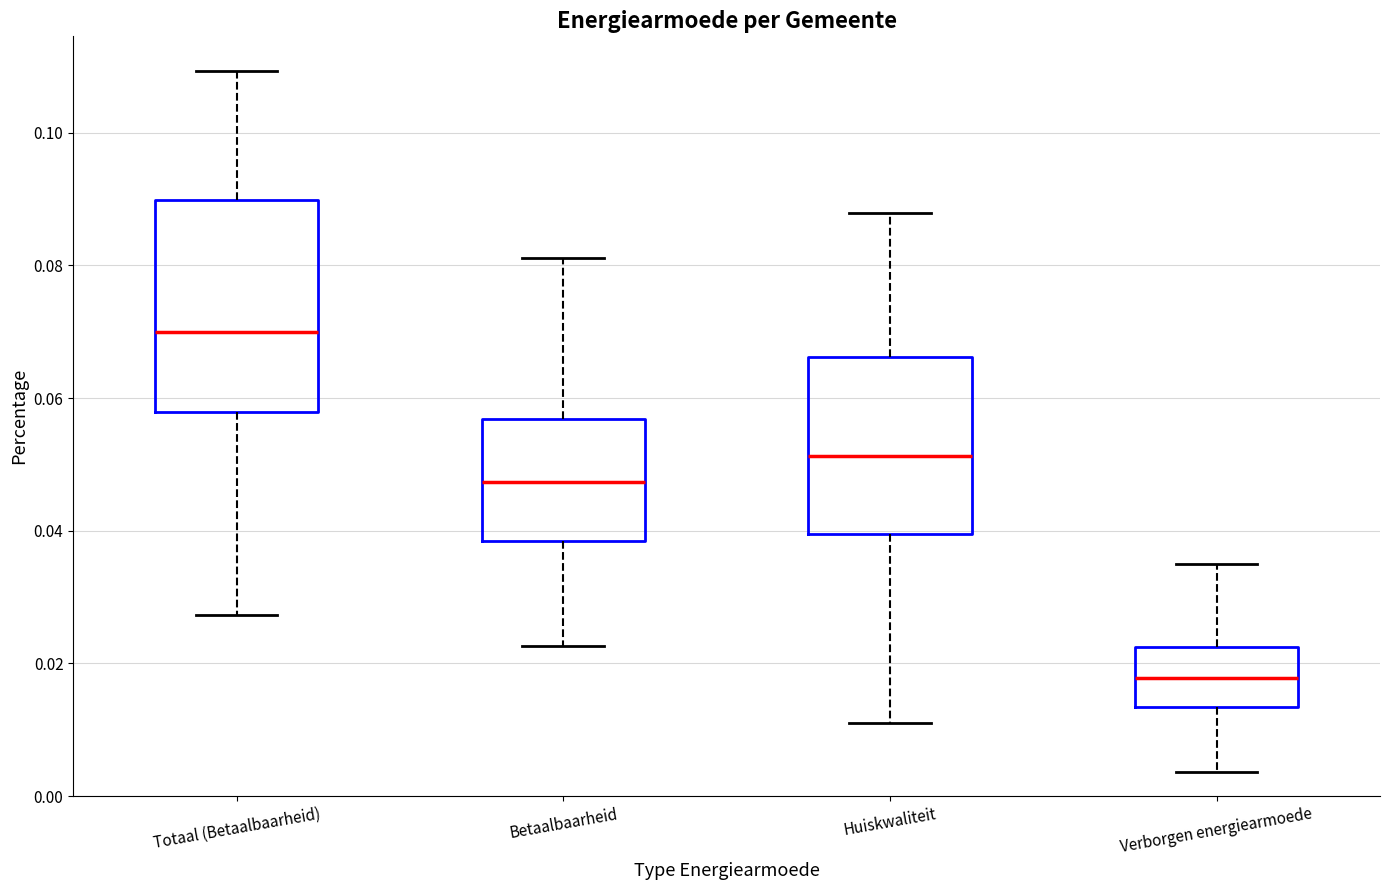

Which box is the tallest, from its lower edge to its upper edge?

Totaal (Betaalbaarheid)